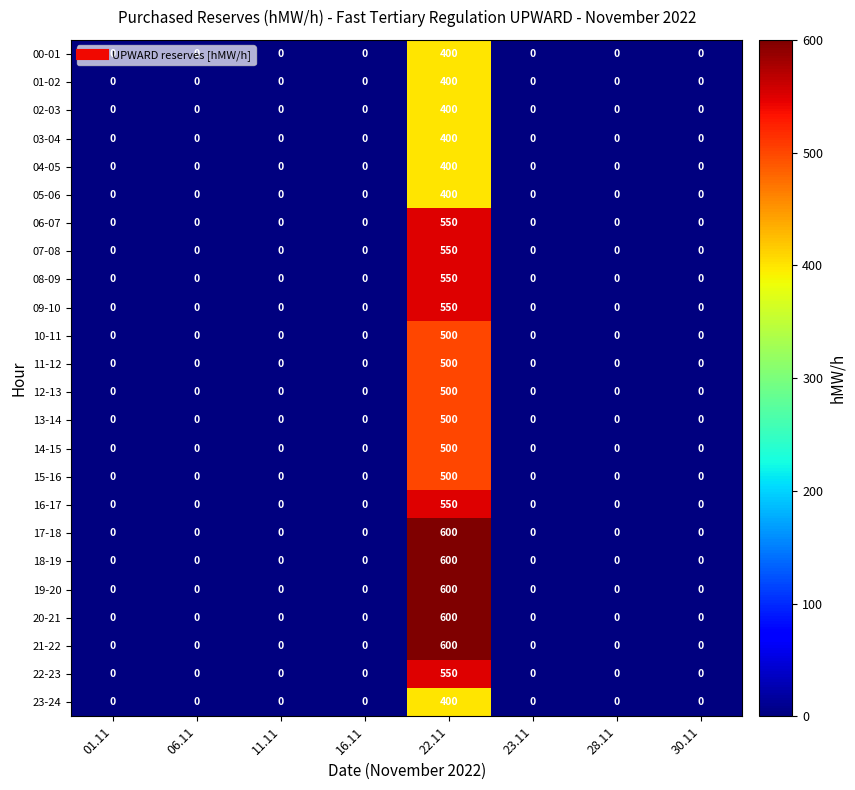

What is the difference between the maximum and minimum values in the 12-13 series?

500